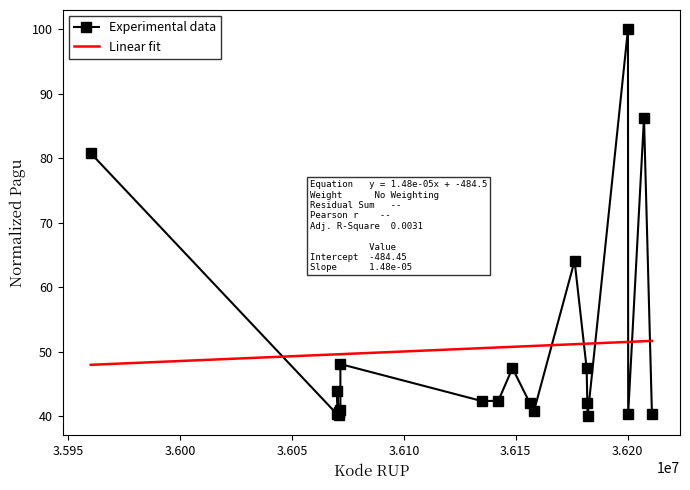

What is the difference between the maximum and minimum values in the Linear fit series?

3.7